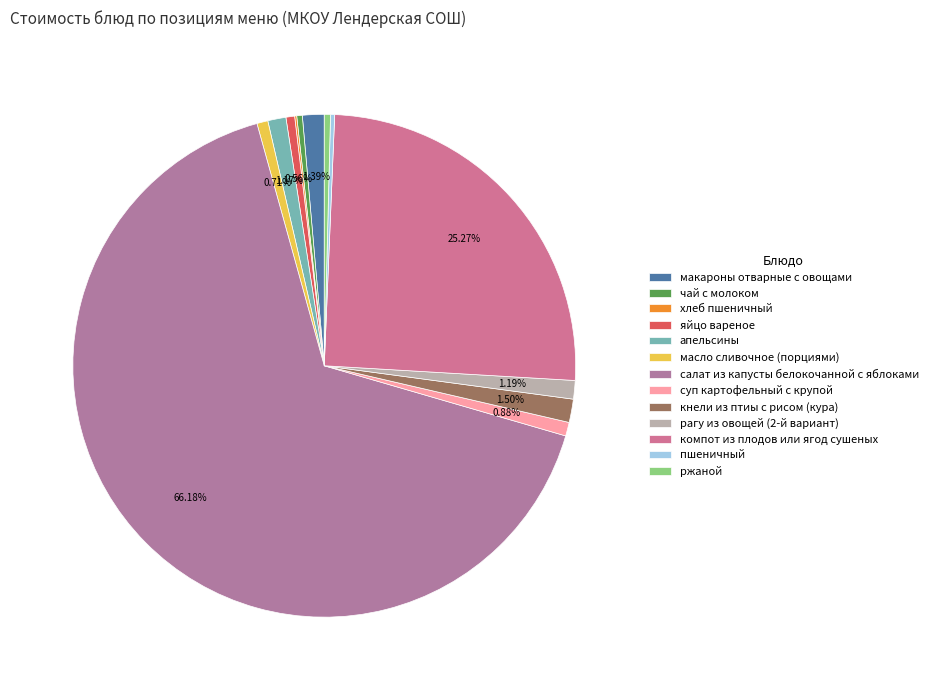

True or false: чай с молоком accounts for 15% of the total.

False